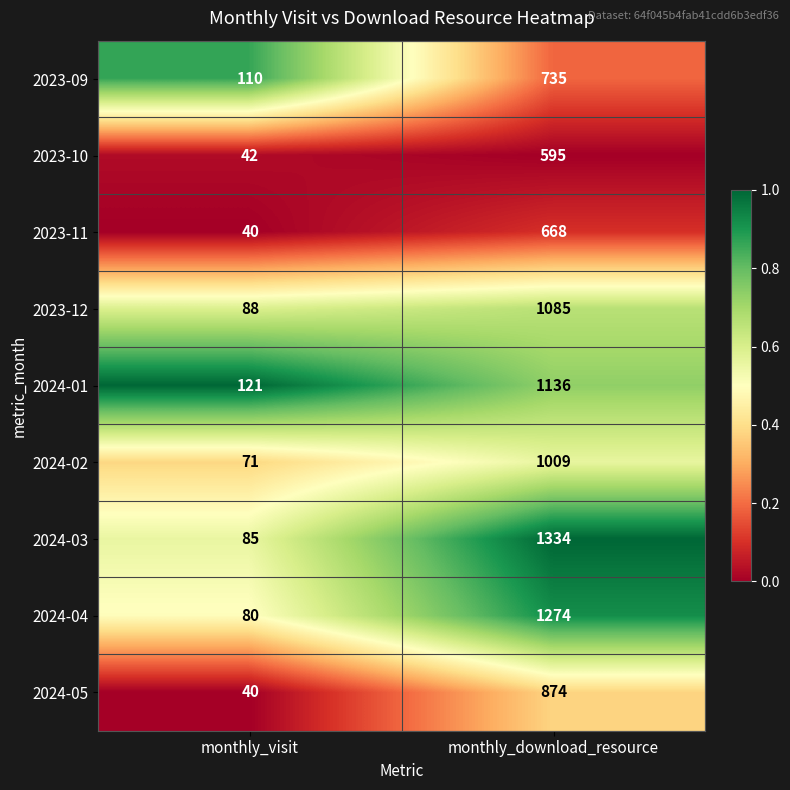

What is the difference between the 2024-04 values at monthly_download_resource and monthly_visit?

1194